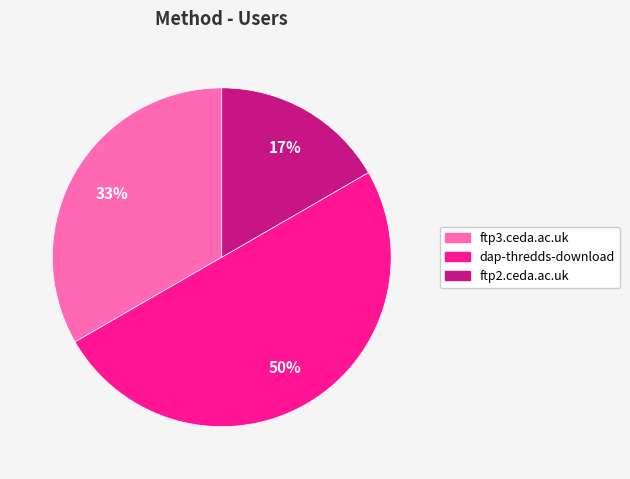

Between ftp3.ceda.ac.uk and dap-thredds-download, which is larger?

dap-thredds-download